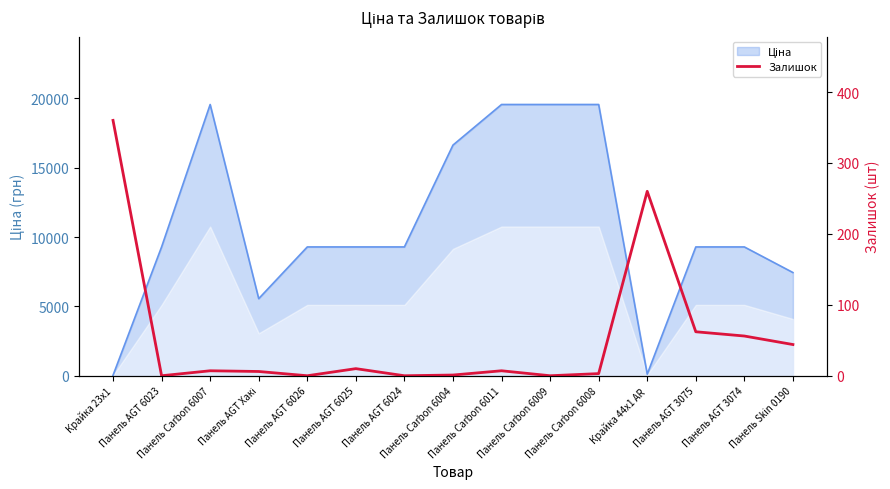

True or false: the data has more than 1 interior local peaks.

True